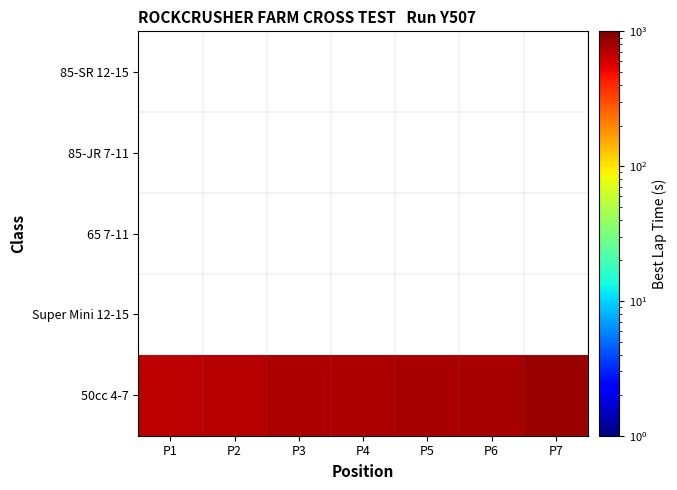

How many data points does each series have?

7